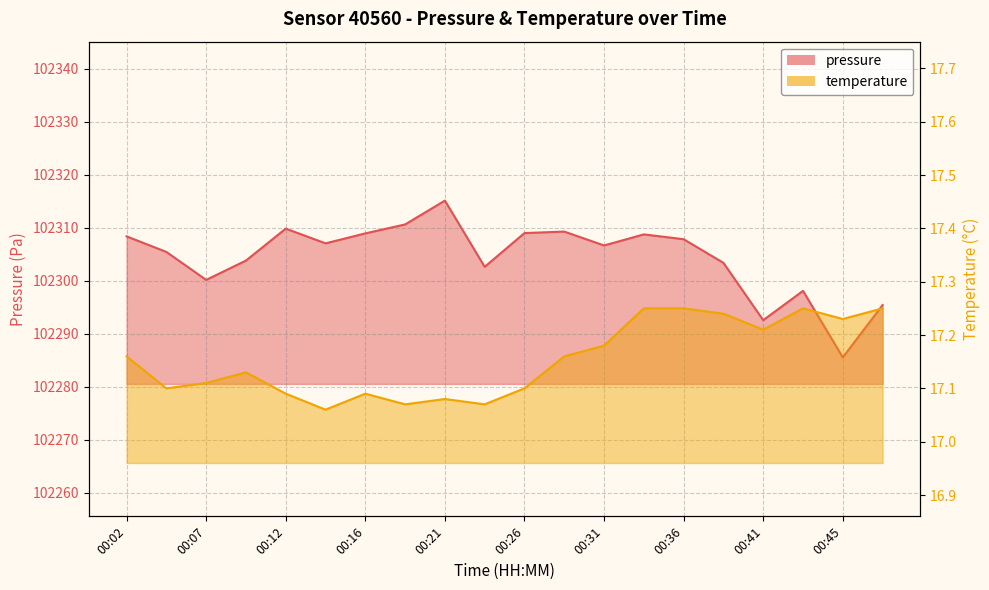

True or false: temperature and pressure cross at least once.

False